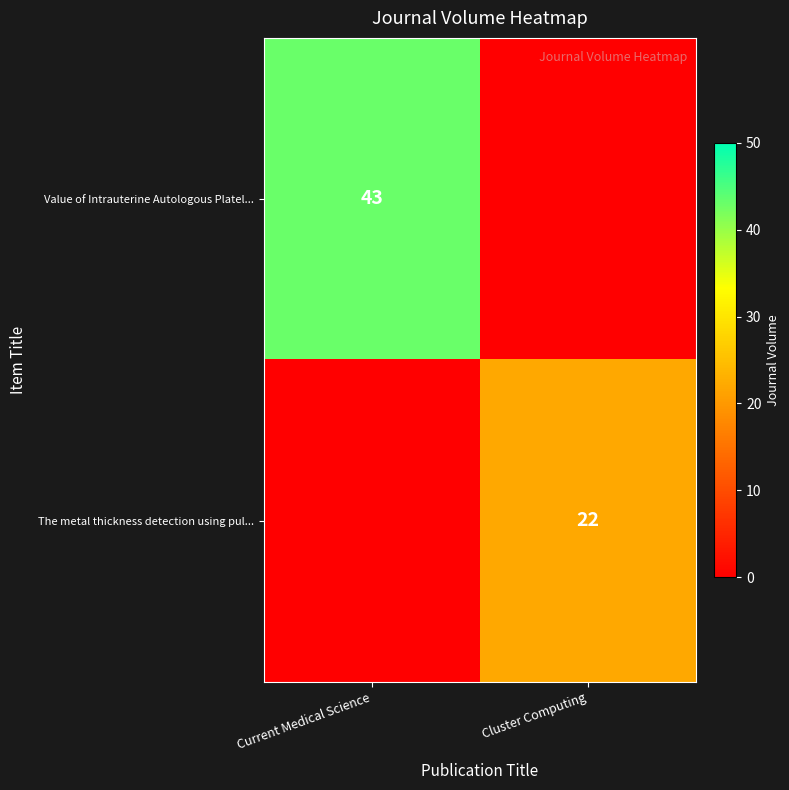

The Value of Intrauterine Autologous Platel... series shows 43 at Current Medical Science. True or false?

True